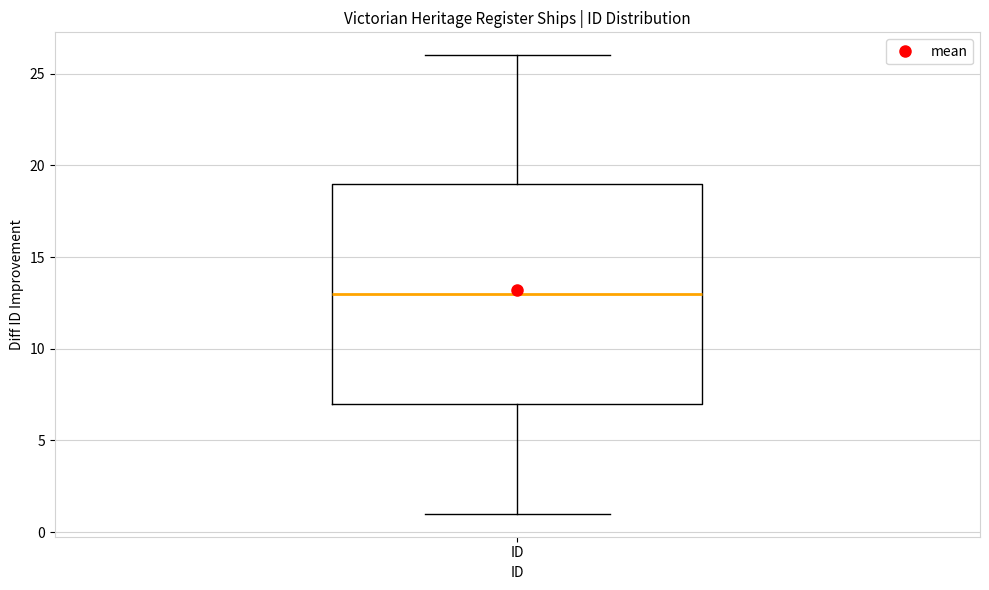

Transcribe this box plot: give where the median line is, the range the box spans, and where the two whiskers end, as read against the y-axis. The values are not printed on the chart, so give them approximately, as read against the axis.

median 13, box 7 to 19, whiskers 1 to 26